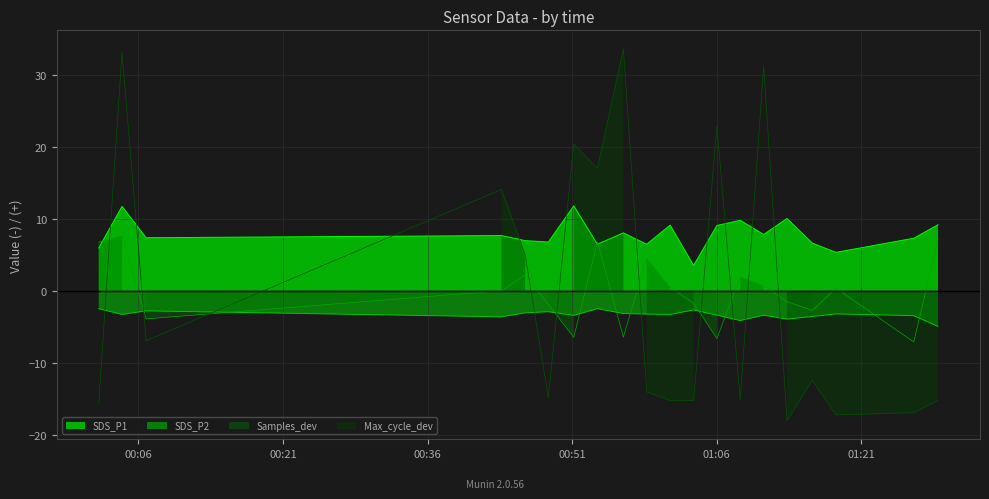

What is the highest value of the SDS_P2 series?

-2.5